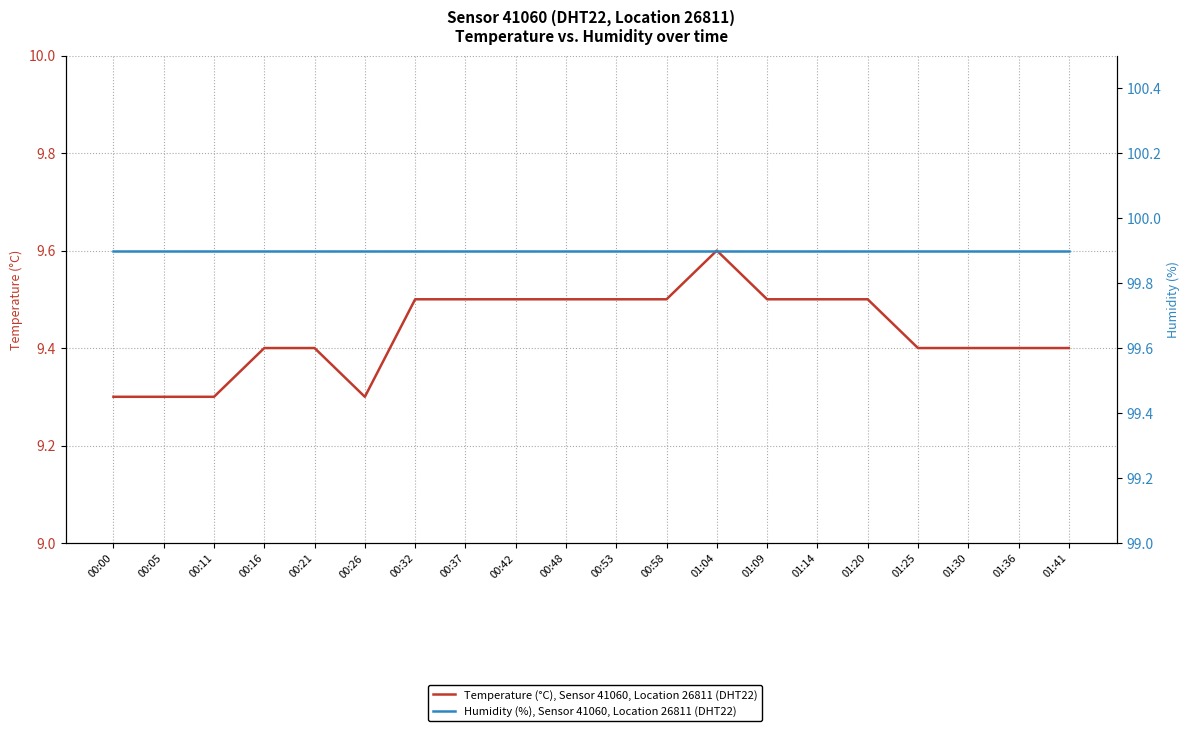

Which category has the lowest value across all series?

00:00